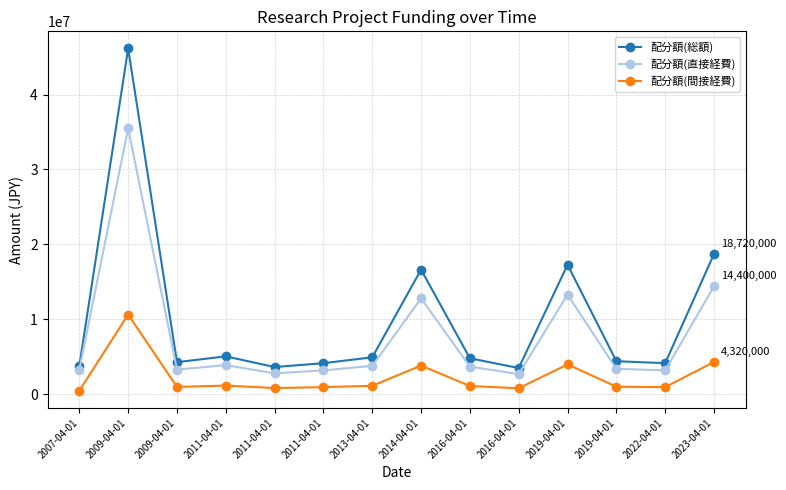

What is the greatest value displayed?

46150000